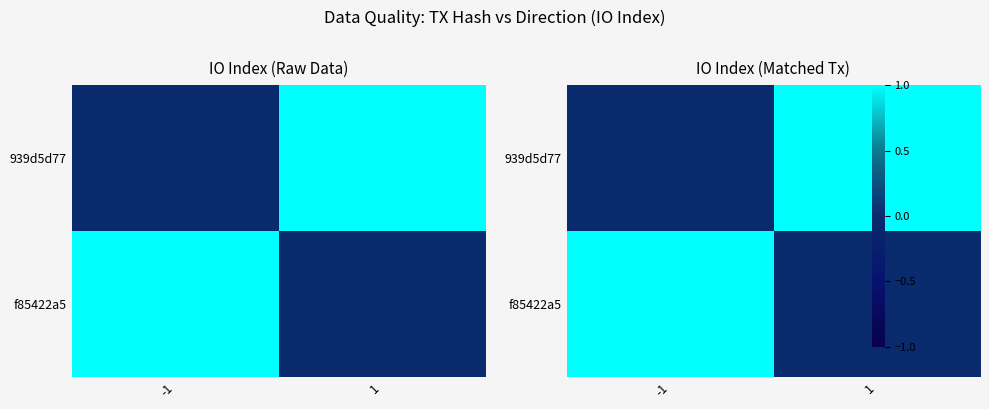

What is the sum of all f85422a5 values?

1